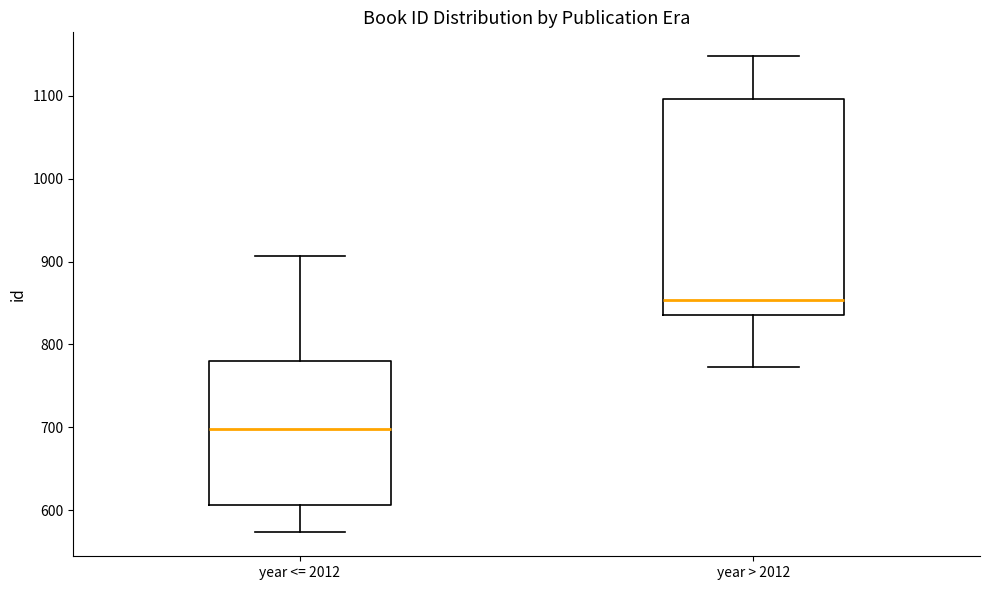

Reading left to right, read every box against the y-axis: the position of its median line, the range the box covers, and the ends of its whiskers. The values are not printed on the chart, so give them approximately, as read against the axis.

year <= 2012: median 700, box 610 to 780, whiskers 570 to 910
year > 2012: median 850, box 840 to 1100, whiskers 770 to 1150